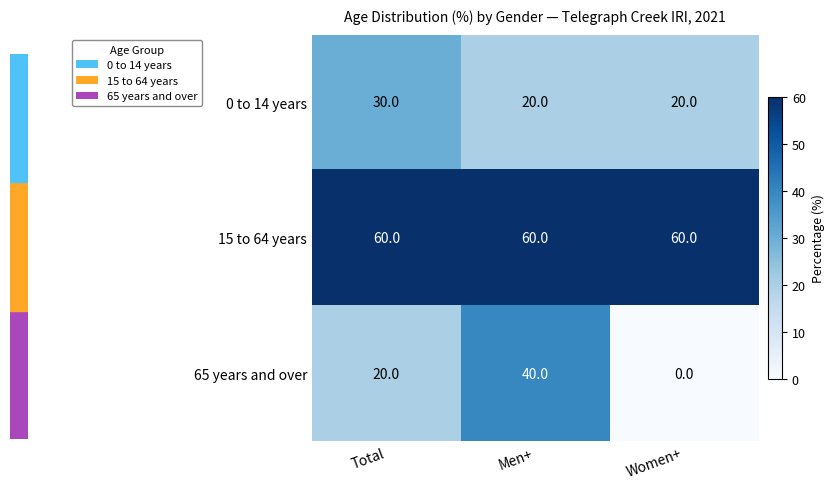

True or false: 0 to 14 years has a value of 35 at Women+.

False